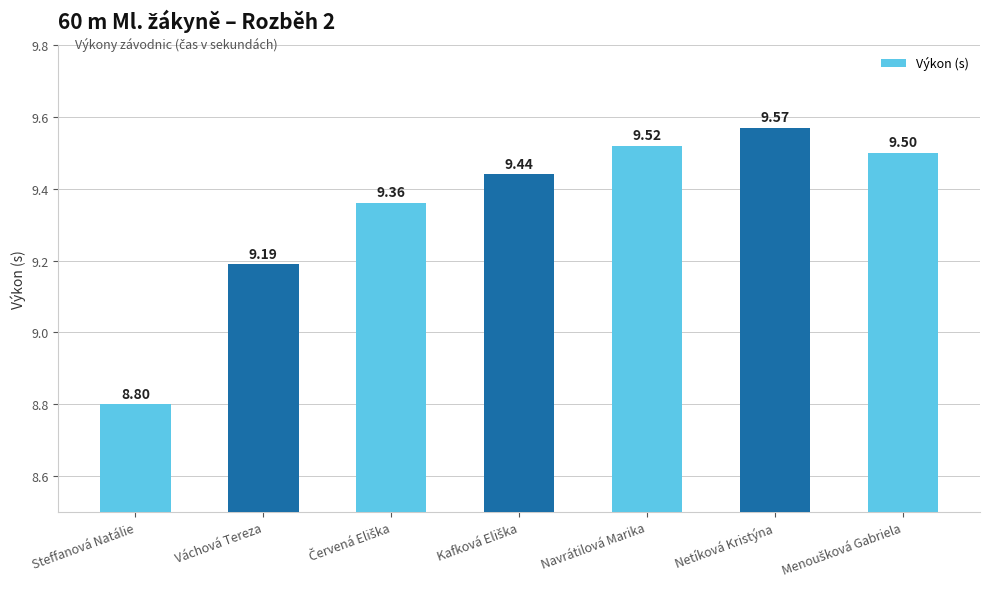

What is the change in value from Steffanová Natálie to Váchová Tereza?

+0.4